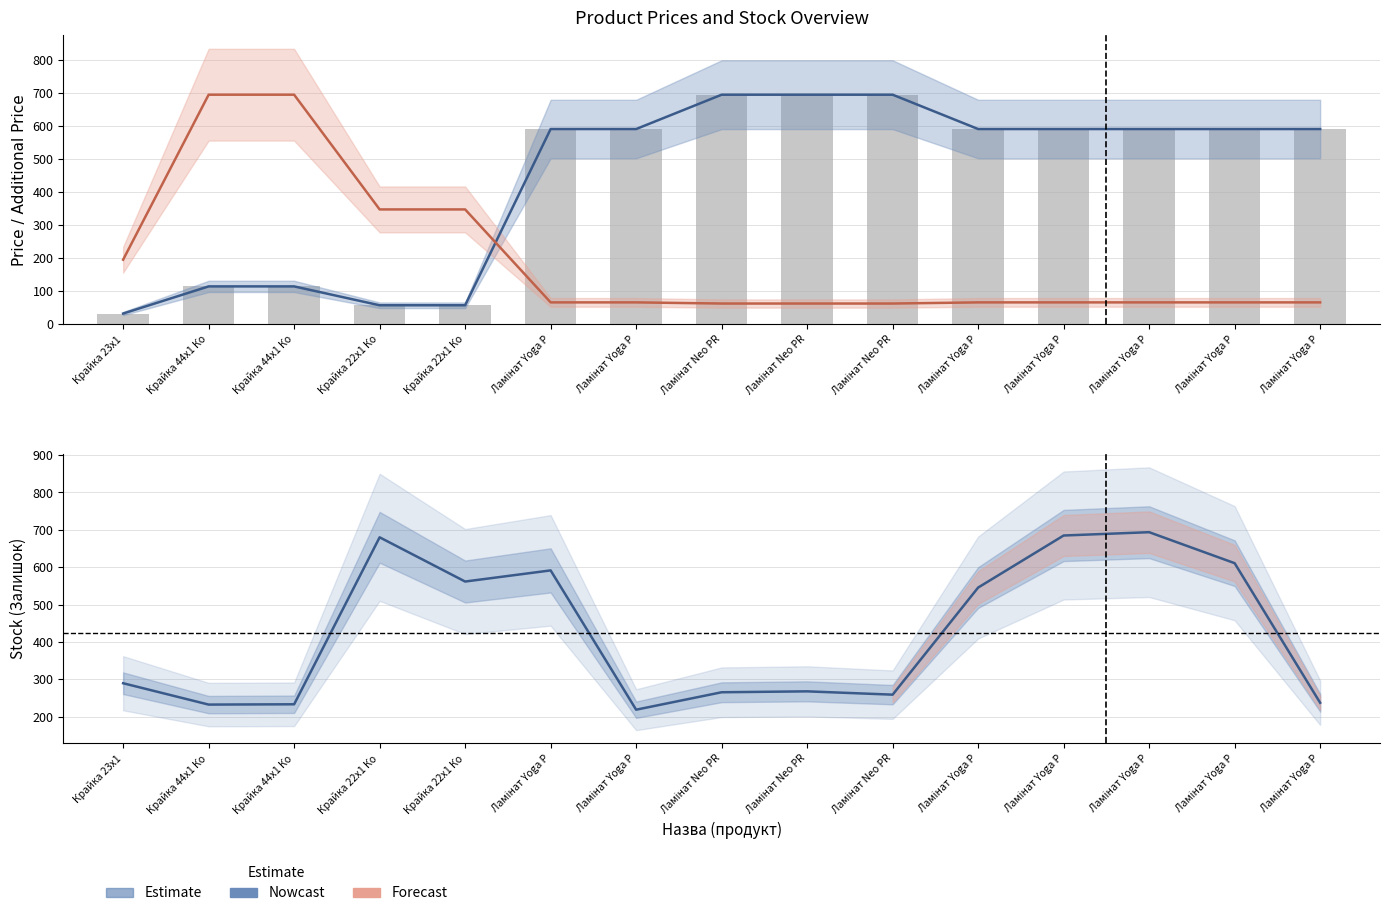

What is the minimum value shown in the chart?

32.0